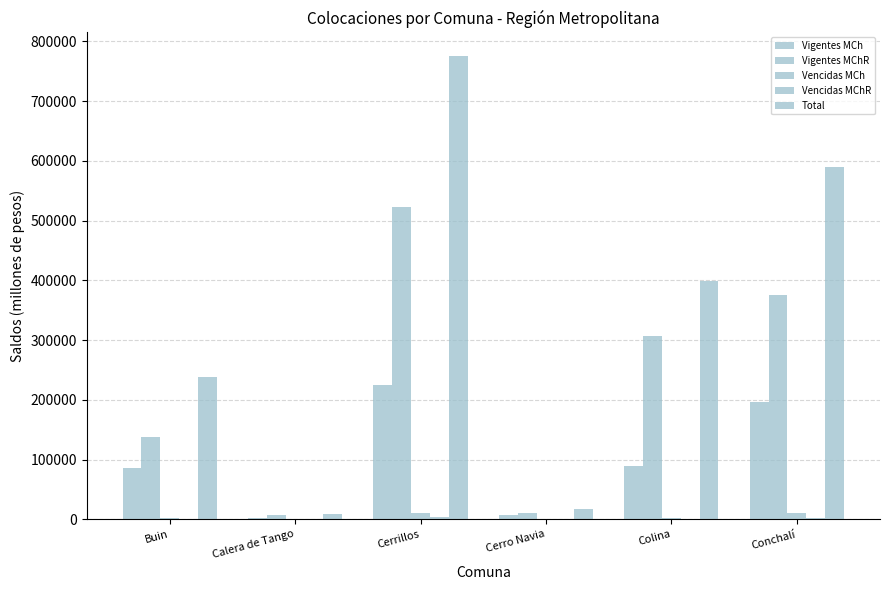

Are the bars horizontal?

No